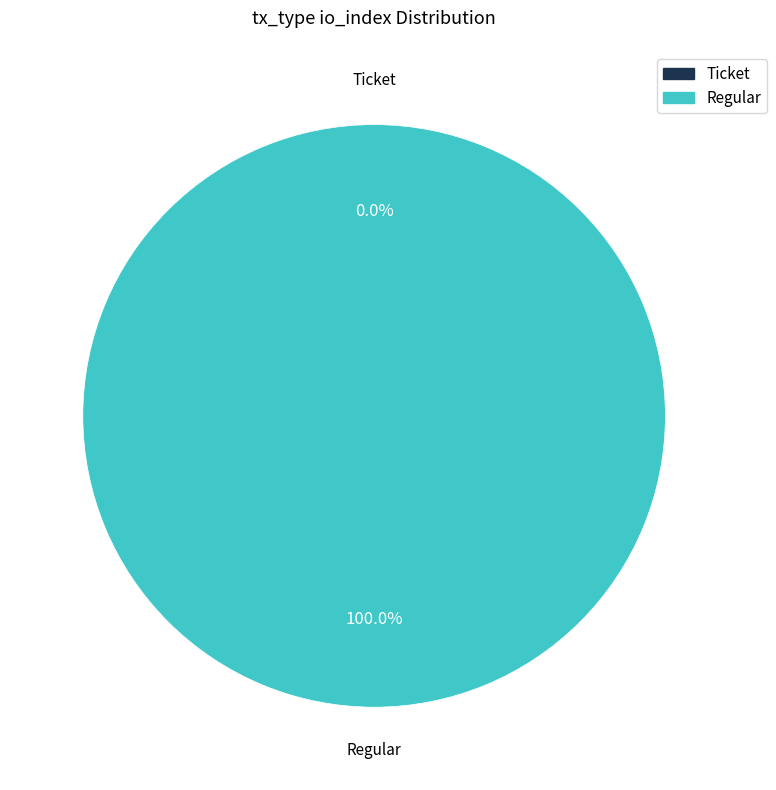

Count the number of slices in the pie.

2